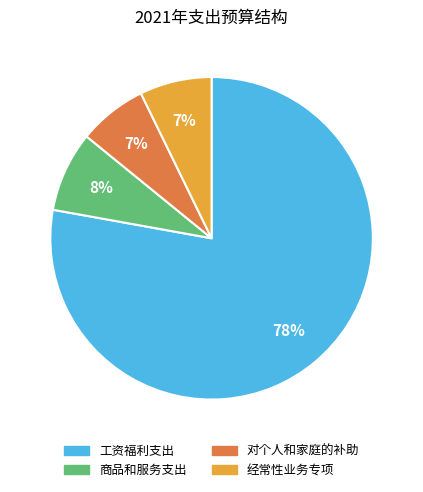

To the nearest percent, what is the combined percentage of 工资福利支出 and 对个人和家庭的补助?

85%